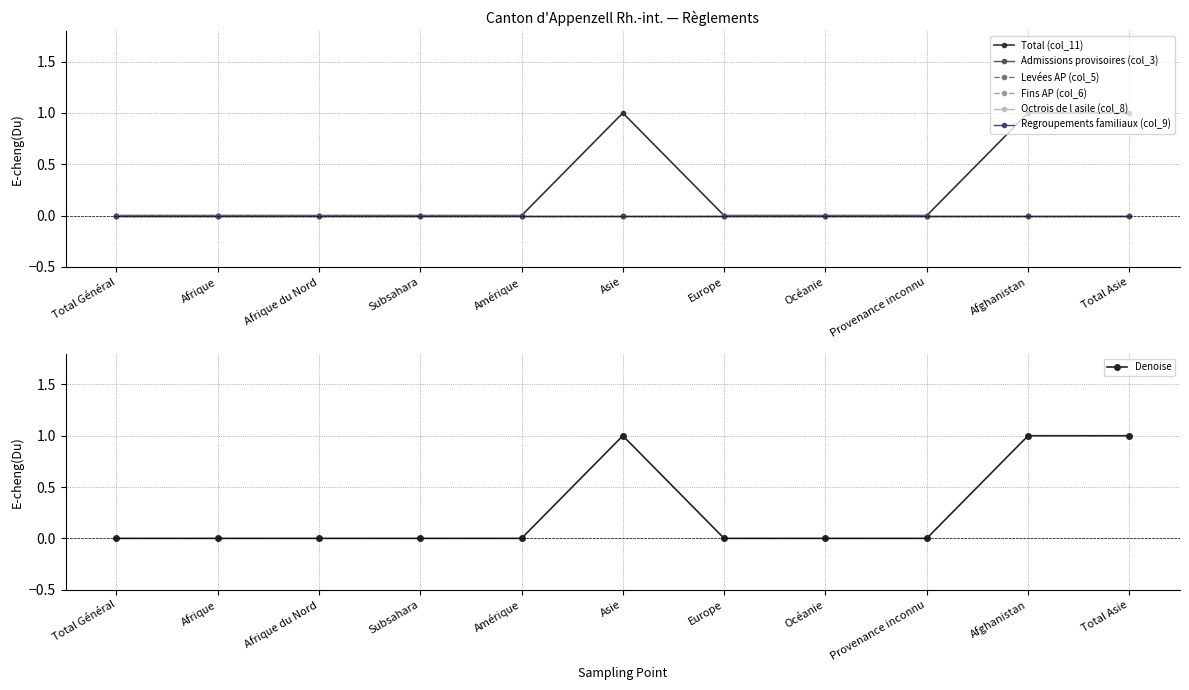

Does the chart display data point markers on the line(s)?

Yes